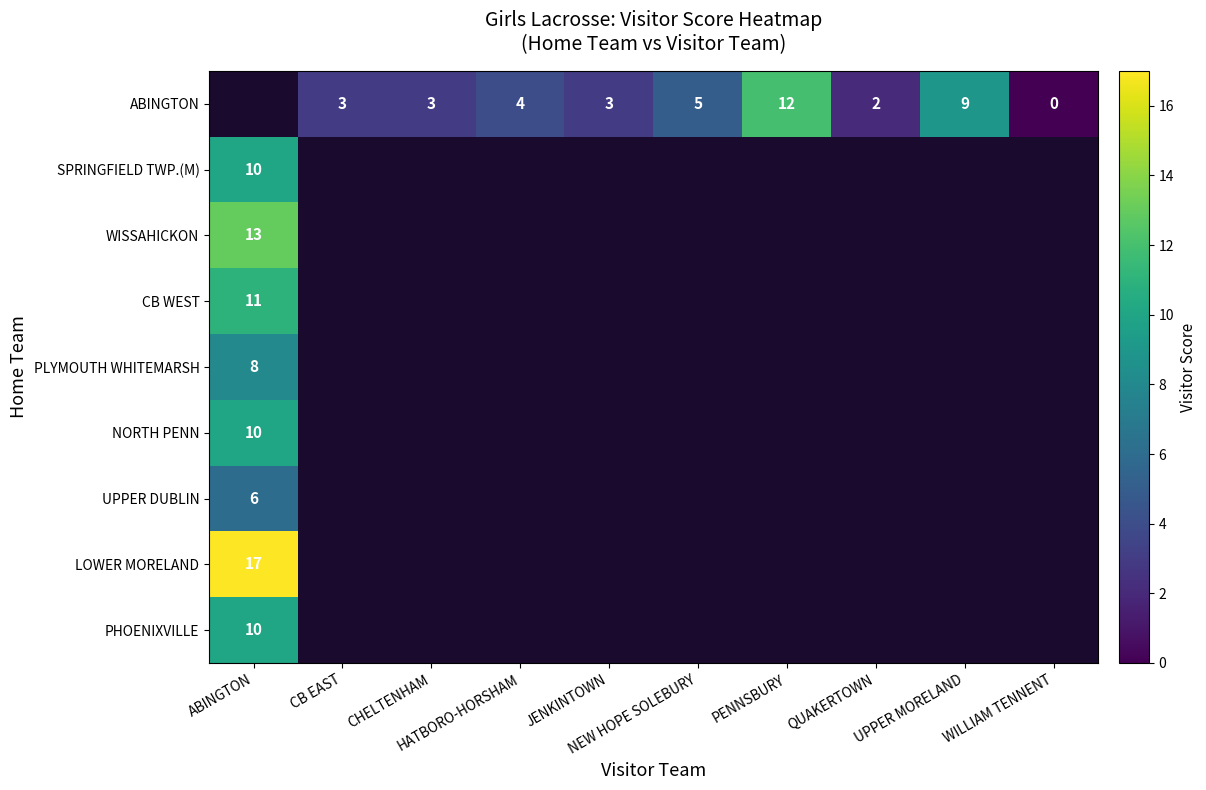

How many values in row_8 are above zero?

1